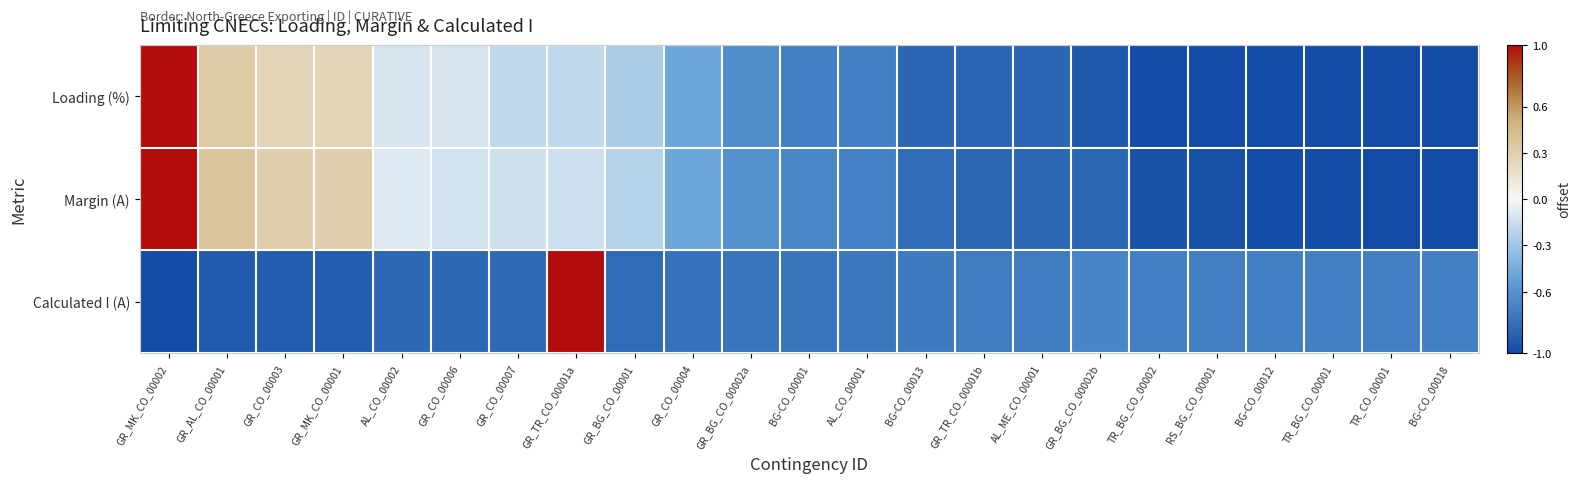

Reading right to left, transcribe all the data shown in this chart.

Loading (%): BG-CO_00018=-1.0	TR_CO_00001=-1.0	TR_BG_CO_00001=-1.0	BG-CO_00012=-1.0	RS_BG_CO_00001=-1.0	TR_BG_CO_00002=-1.0	GR_BG_CO_00002b=-0.9	AL_ME_CO_00001=-0.9	GR_TR_CO_00001b=-0.9	BG-CO_00013=-0.9	AL_CO_00001=-0.7	BG-CO_00001=-0.7	GR_BG_CO_00002a=-0.6	GR_CO_00004=-0.5	GR_BG_CO_00001=-0.3	GR_TR_CO_00001a=-0.2	GR_CO_00007=-0.2	GR_CO_00006=-0.1	AL_CO_00002=-0.1	GR_MK_CO_00001=0.3	GR_CO_00003=0.3	GR_AL_CO_00001=0.3	GR_MK_CO_00002=1.0
Margin (A): BG-CO_00018=-1.0	TR_CO_00001=-1.0	TR_BG_CO_00001=-1.0	BG-CO_00012=-1.0	RS_BG_CO_00001=-1.0	TR_BG_CO_00002=-1.0	GR_BG_CO_00002b=-0.9	AL_ME_CO_00001=-0.9	GR_TR_CO_00001b=-0.8	BG-CO_00013=-0.8	AL_CO_00001=-0.7	BG-CO_00001=-0.7	GR_BG_CO_00002a=-0.6	GR_CO_00004=-0.5	GR_BG_CO_00001=-0.2	GR_TR_CO_00001a=-0.1	GR_CO_00007=-0.1	GR_CO_00006=-0.1	AL_CO_00002=-0.1	GR_MK_CO_00001=0.3	GR_CO_00003=0.3	GR_AL_CO_00001=0.4	GR_MK_CO_00002=1.0
Calculated I (A): BG-CO_00018=-0.7	TR_CO_00001=-0.7	TR_BG_CO_00001=-0.7	BG-CO_00012=-0.7	RS_BG_CO_00001=-0.7	TR_BG_CO_00002=-0.7	GR_BG_CO_00002b=-0.7	AL_ME_CO_00001=-0.7	GR_TR_CO_00001b=-0.7	BG-CO_00013=-0.7	AL_CO_00001=-0.8	BG-CO_00001=-0.8	GR_BG_CO_00002a=-0.8	GR_CO_00004=-0.8	GR_BG_CO_00001=-0.8	GR_TR_CO_00001a=1.0	GR_CO_00007=-0.8	GR_CO_00006=-0.8	AL_CO_00002=-0.8	GR_MK_CO_00001=-0.9	GR_CO_00003=-0.9	GR_AL_CO_00001=-0.9	GR_MK_CO_00002=-1.0